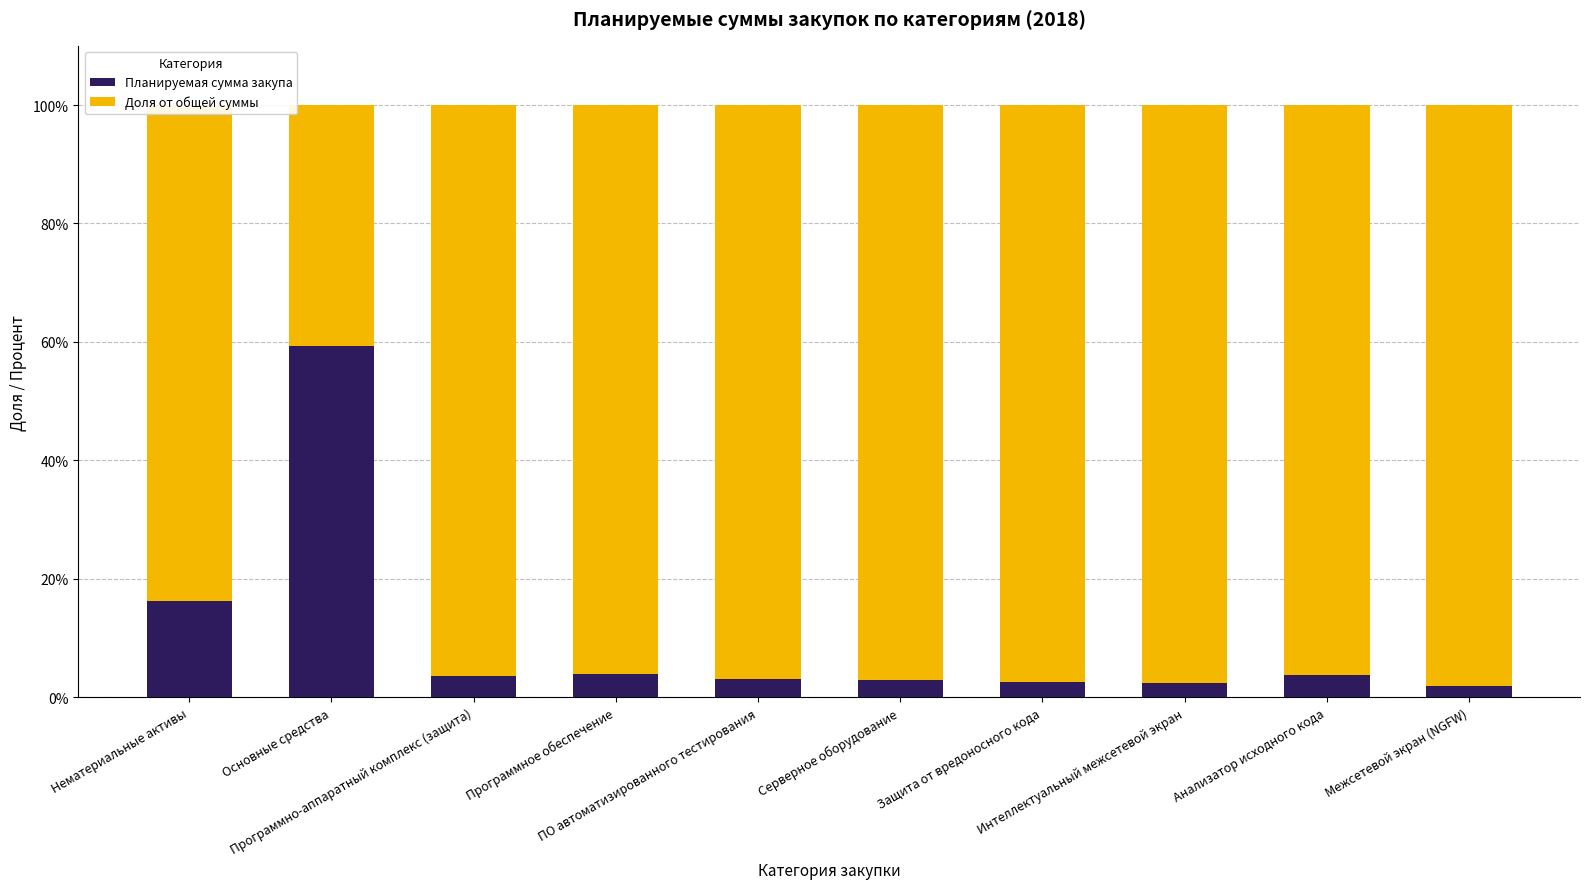

Is it true that Планируемая сумма закупа equals 6.0 at Нематериальные активы?

False